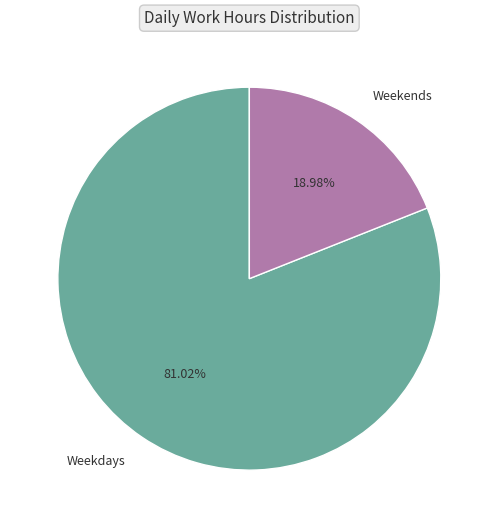

Which has a higher value, Weekdays or Weekends?

Weekdays